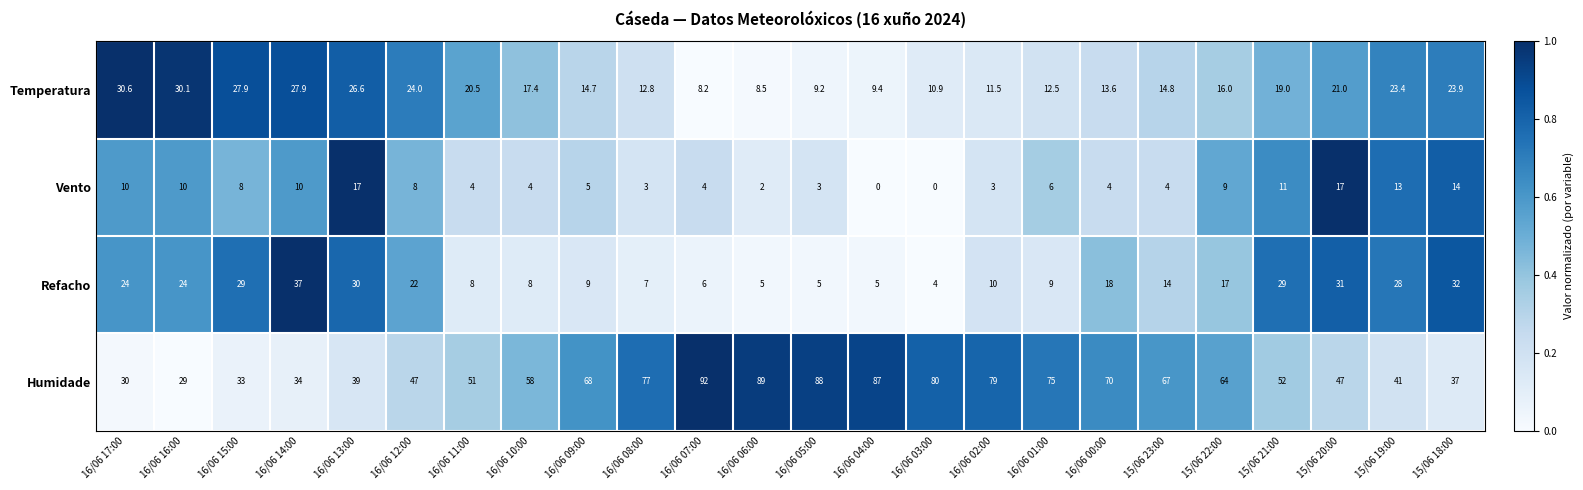

What is the minimum value for Humidade?

29.0